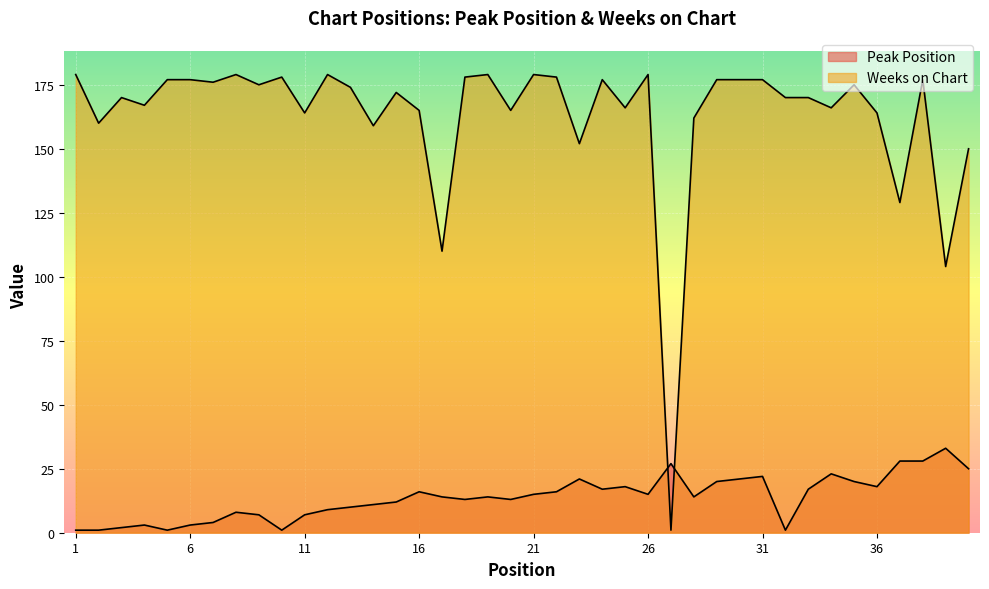

Where is the first local minimum for Peak Position?

5